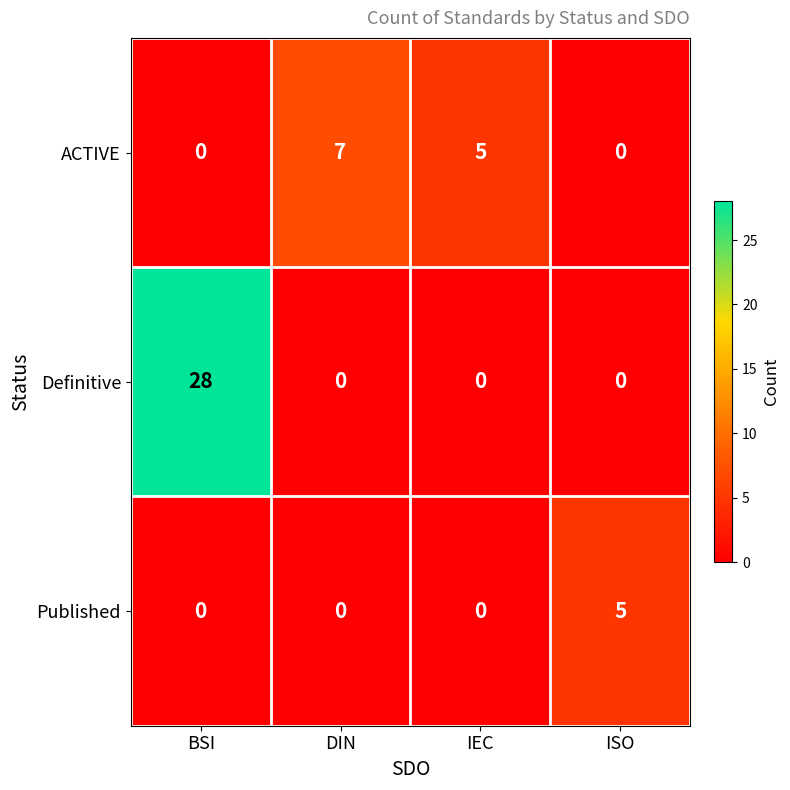

Is it true that Definitive equals 17 at IEC?

False